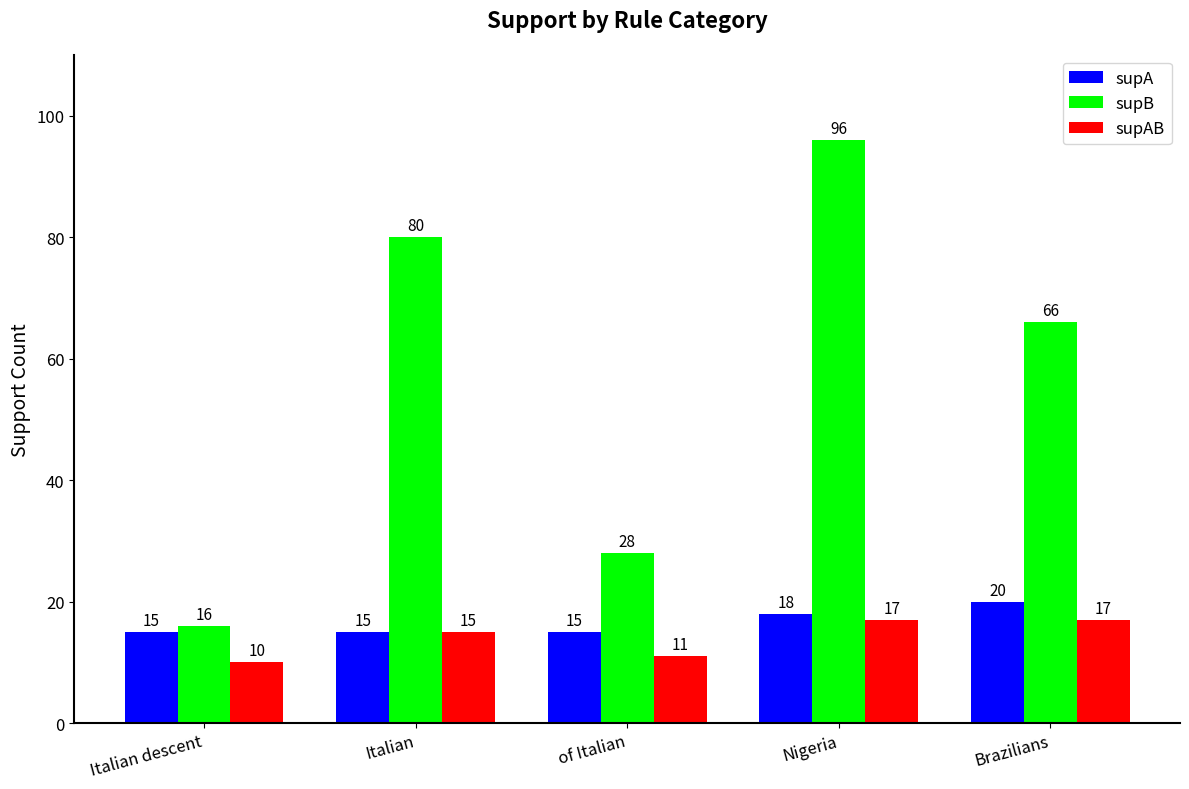

Which series has the largest total across all categories?

supB